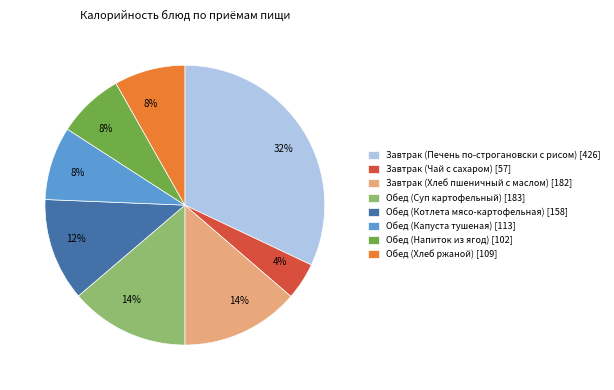

True or false: Завтрак (Чай с сахаром) accounts for 4% of the total.

True